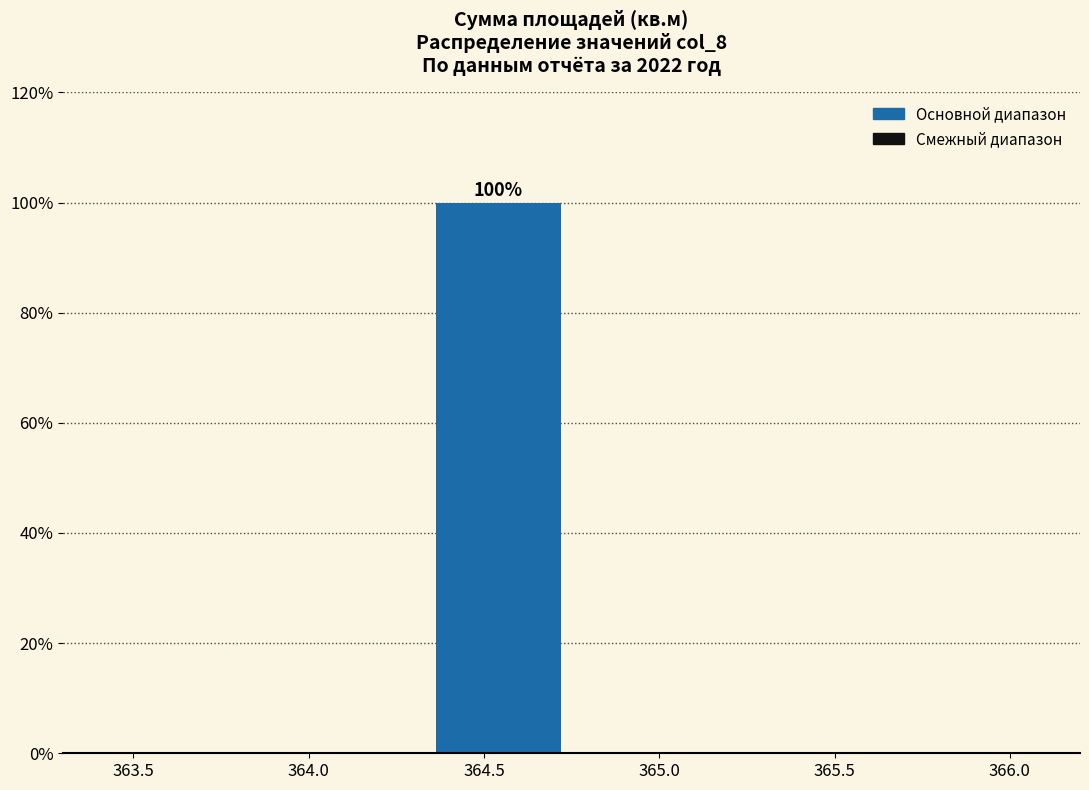

Which range on the x-axis has the tallest bar?

364.35 to 364.75